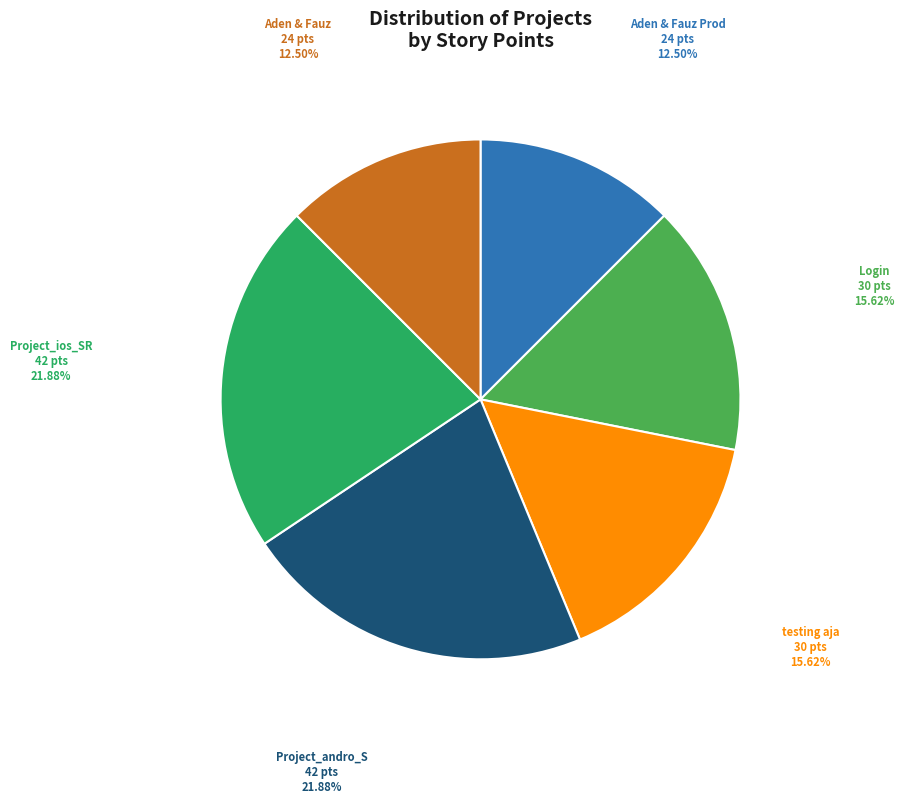

To the nearest percent, what is the difference between the largest and smallest slice percentages?

9%